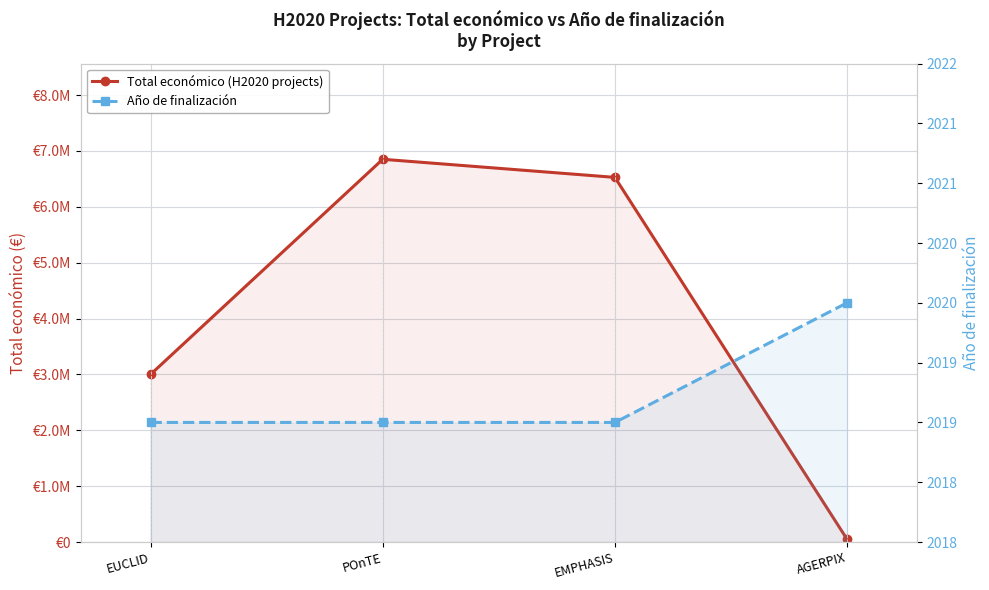

Reading left to right, extract all data points from this chart.

Total económico: 3000000	6850000	6526038	50000
Año de finalización: 2019	2019	2019	2020